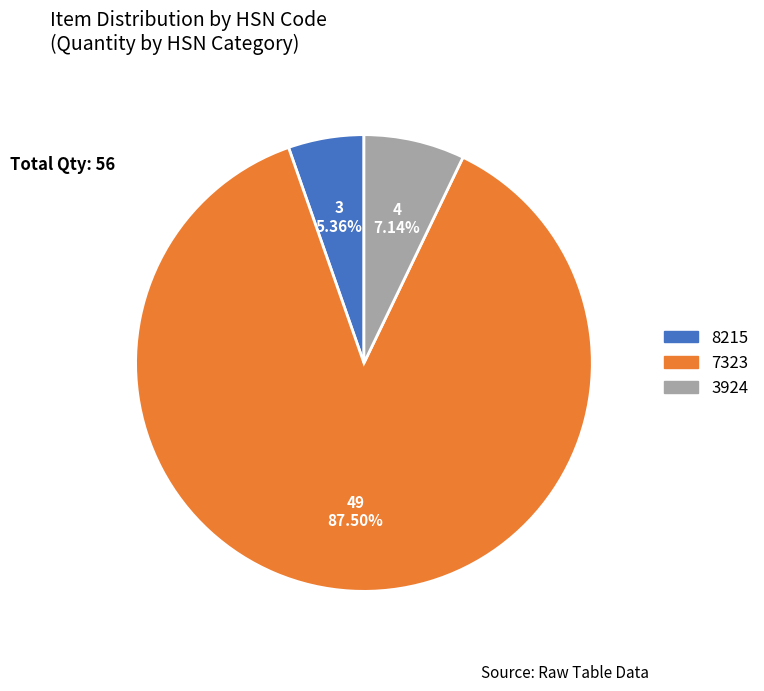

Does any single category account for the majority?

Yes